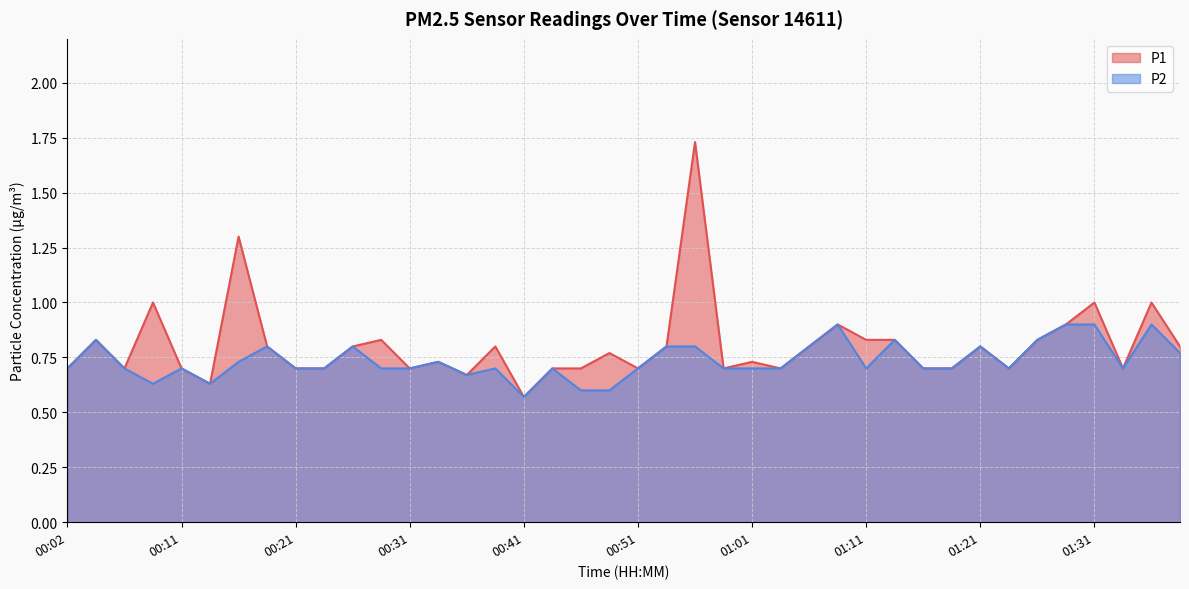

Reading right to left, what are all the values shown in this chart?

P1: 01:39=0.8	01:36=1.0	01:34=0.7	01:31=1.0	01:29=0.9	01:26=0.8	01:24=0.7	01:21=0.8	01:19=0.7	01:16=0.7	01:14=0.8	01:11=0.8	01:09=0.9	01:06=0.8	01:03=0.7	01:01=0.7	00:58=0.7	00:56=1.7	00:53=0.8	00:51=0.7	00:48=0.8	00:46=0.7	00:43=0.7	00:41=0.6	00:39=0.8	00:36=0.7	00:34=0.7	00:31=0.7	00:29=0.8	00:26=0.8	00:24=0.7	00:21=0.7	00:19=0.8	00:16=1.3	00:14=0.6	00:11=0.7	00:09=1.0	00:06=0.7	00:04=0.8	00:02=0.7
P2: 01:39=0.8	01:36=0.9	01:34=0.7	01:31=0.9	01:29=0.9	01:26=0.8	01:24=0.7	01:21=0.8	01:19=0.7	01:16=0.7	01:14=0.8	01:11=0.7	01:09=0.9	01:06=0.8	01:03=0.7	01:01=0.7	00:58=0.7	00:56=0.8	00:53=0.8	00:51=0.7	00:48=0.6	00:46=0.6	00:43=0.7	00:41=0.6	00:39=0.7	00:36=0.7	00:34=0.7	00:31=0.7	00:29=0.7	00:26=0.8	00:24=0.7	00:21=0.7	00:19=0.8	00:16=0.7	00:14=0.6	00:11=0.7	00:09=0.6	00:06=0.7	00:04=0.8	00:02=0.7